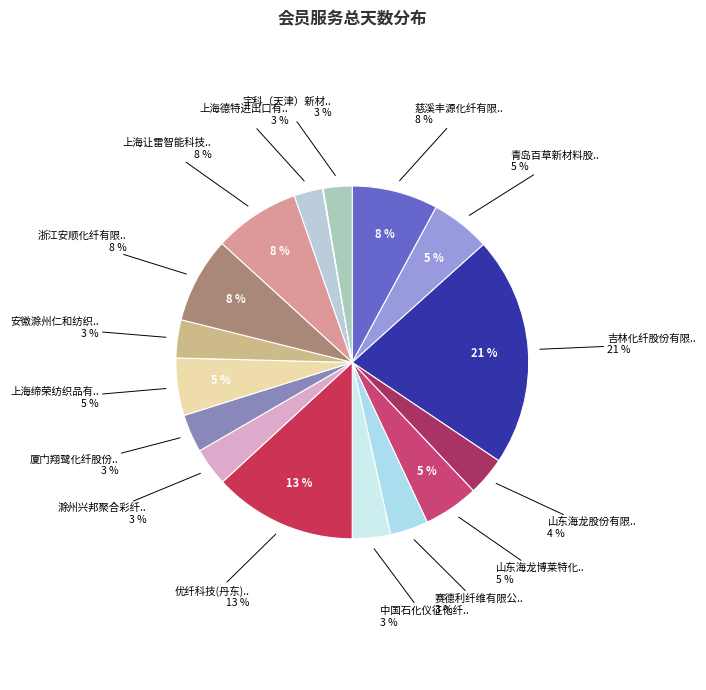

Does any single category account for the majority?

No